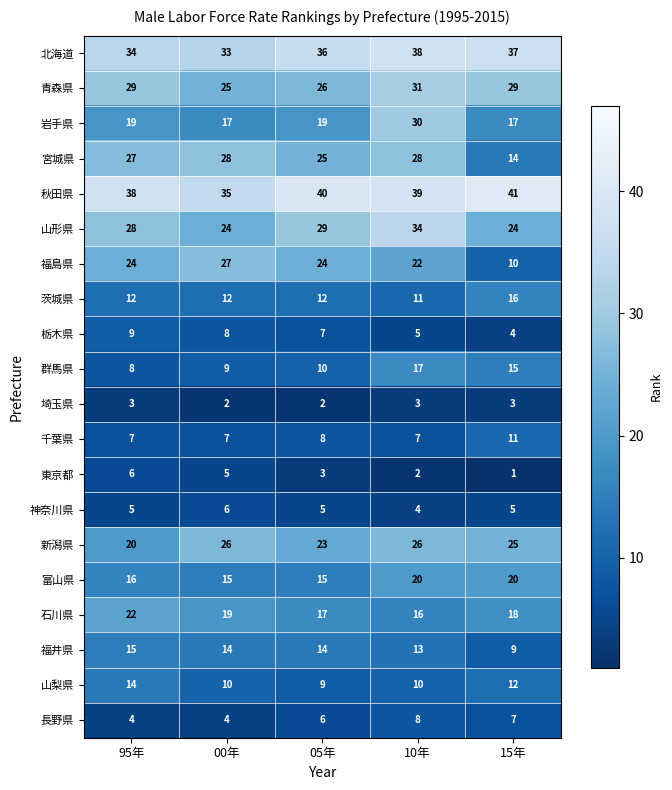

At 00年, list the series in order from largest to smallest.

秋田県, 北海道, 宮城県, 福島県, 新潟県, 青森県, 山形県, 石川県, 岩手県, 富山県, 福井県, 茨城県, 山梨県, 群馬県, 栃木県, 千葉県, 神奈川県, 東京都, 長野県, 埼玉県